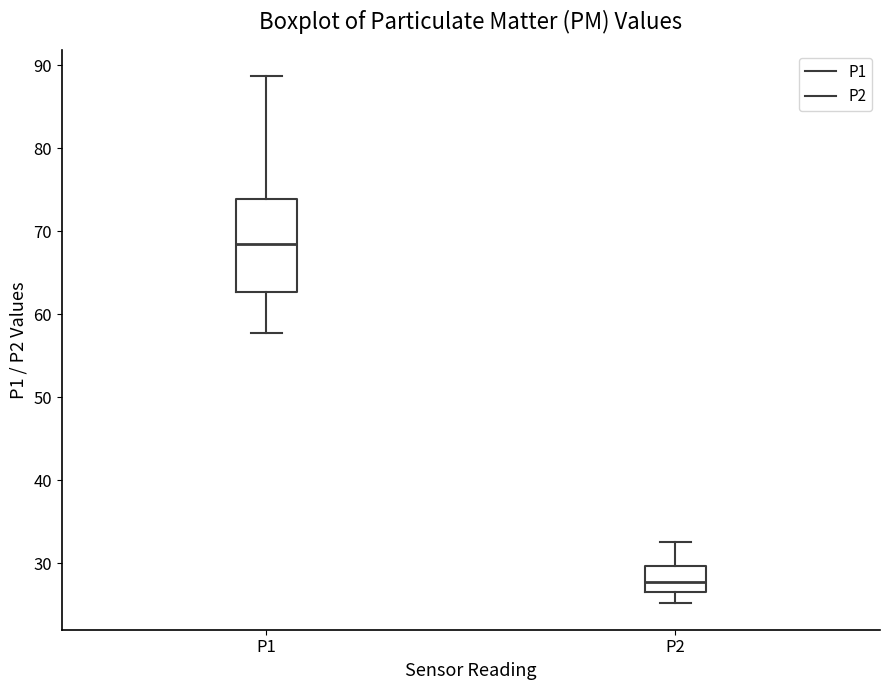

Reading left to right, transcribe this box plot: for each box, give where its median line is, the range the box spans, and where its two whiskers end, as read against the y-axis. The values are not printed on the chart, so give them approximately, as read against the axis.

P1: median 68, box 63 to 74, whiskers 58 to 89
P2: median 28, box 26 to 30, whiskers 25 to 33